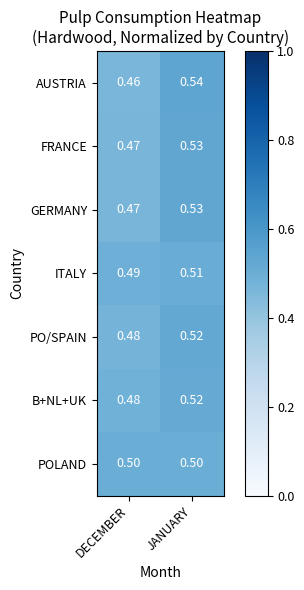

How many distinct data groups are displayed?

7